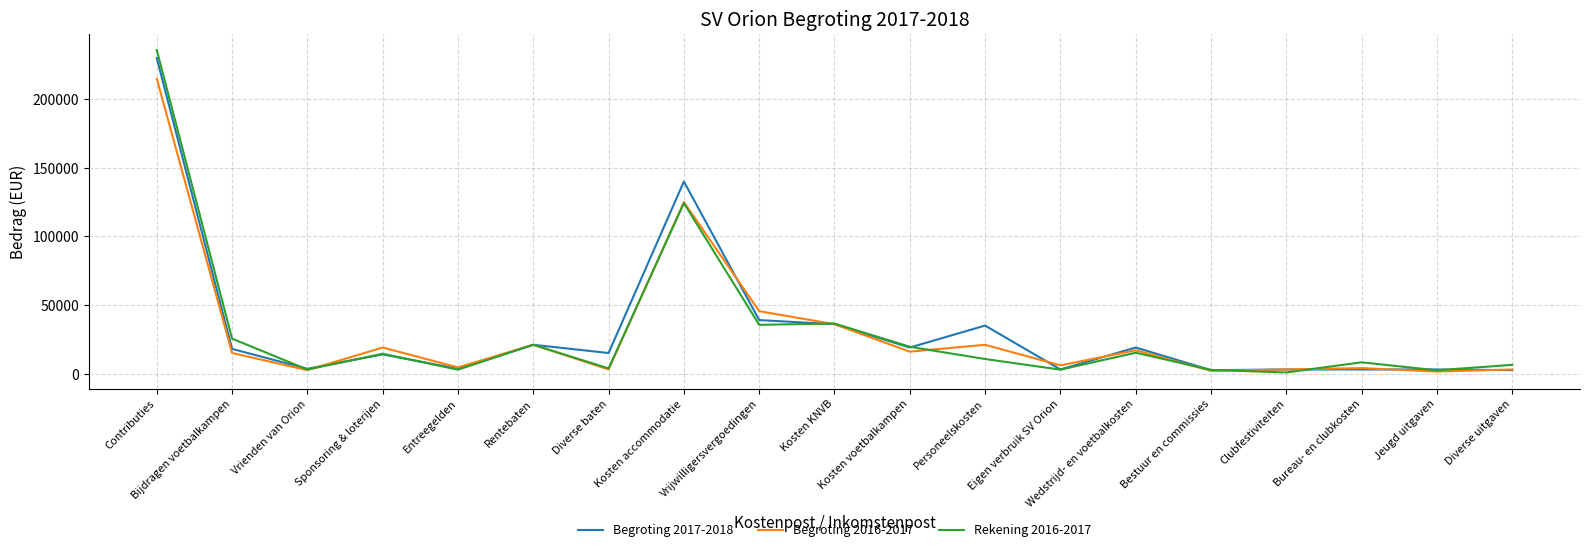

At how many categories does at least one series exceed 135528?

2